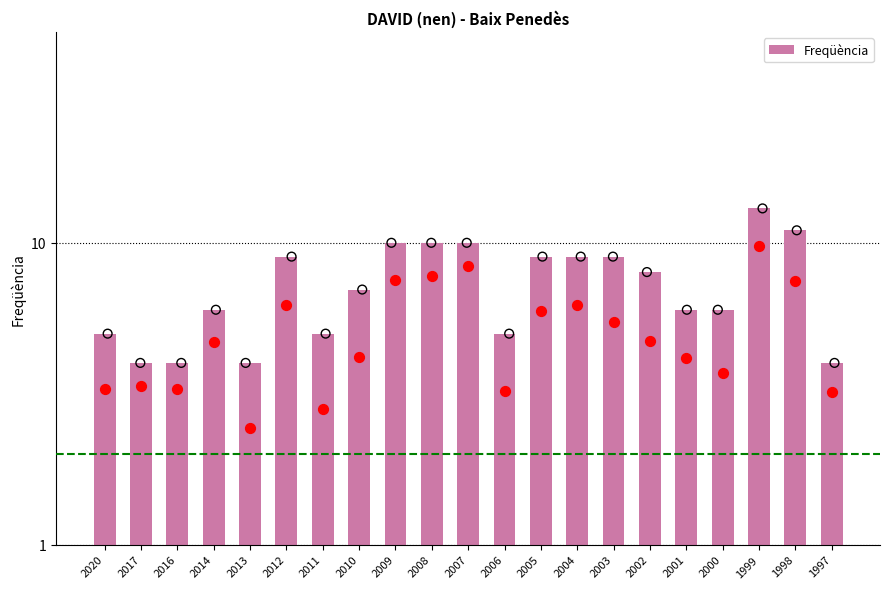

What is the change in value from 2013 to 2012?

+5